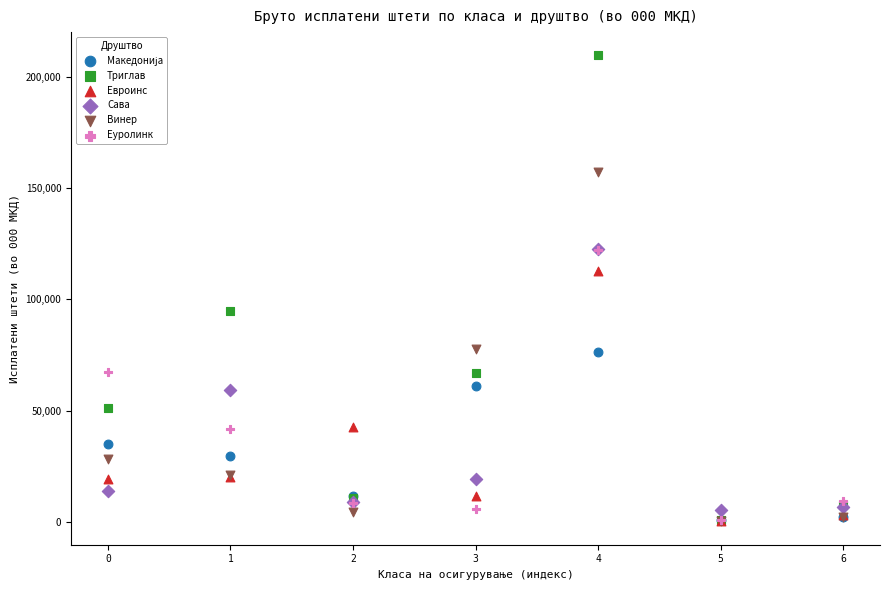

In the Триглав series, what Y value is closest to 105180?

94713